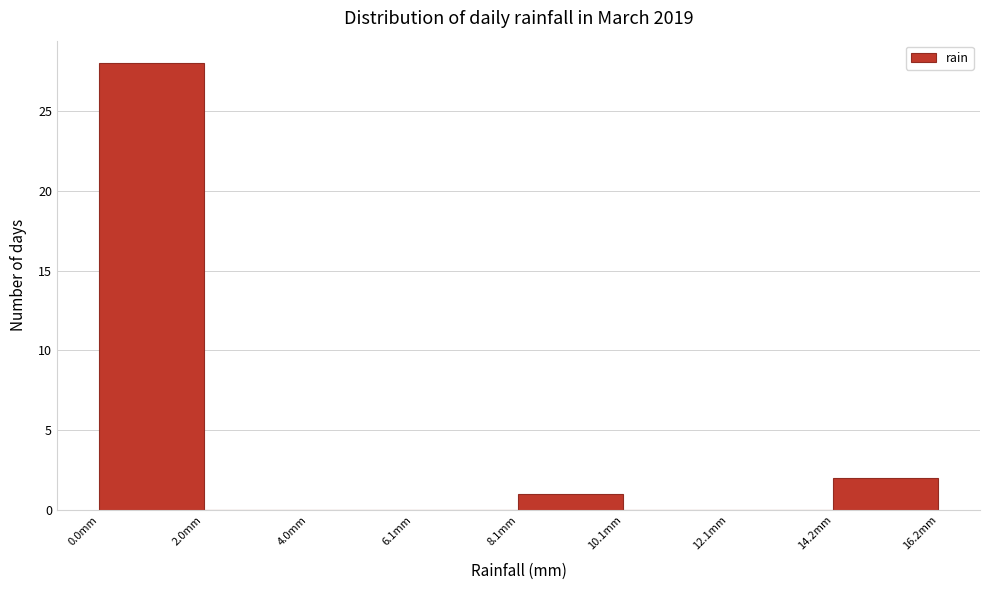

Reading left to right, transcribe this chart: for each bar, give the range it covers on the x-axis and its height. Neither the bar edges nor the heights are printed on the chart, so give them approximately, as read against the axes.

0 to 2: 28
2 to 4: 0
4 to 6: 0
6 to 8: 0
8 to 10: 1
10 to 12: 0
12 to 14: 0
14 to 16: 2